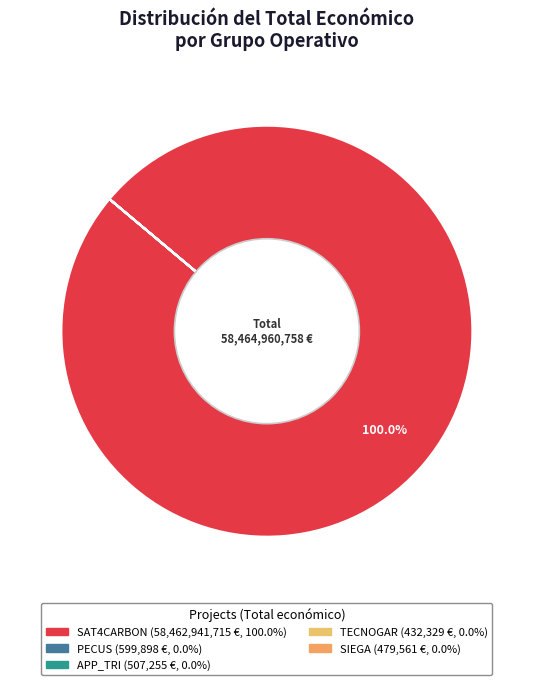

Count the number of slices in the pie.

5